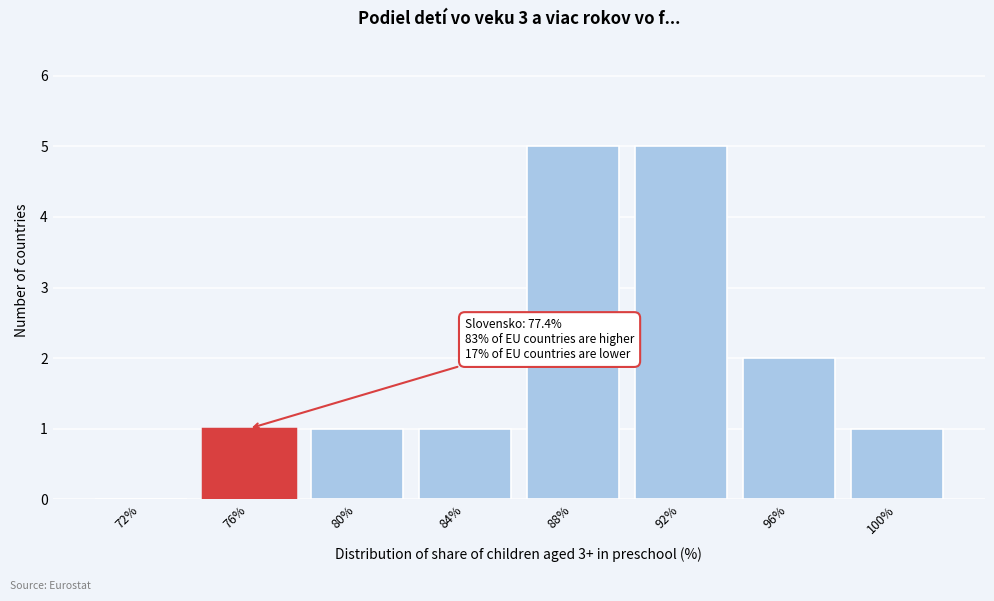

Reading left to right, extract all data points from this chart.

72%=0	76%=1	80%=1	84%=1	88%=5	92%=5	96%=2	100%=1